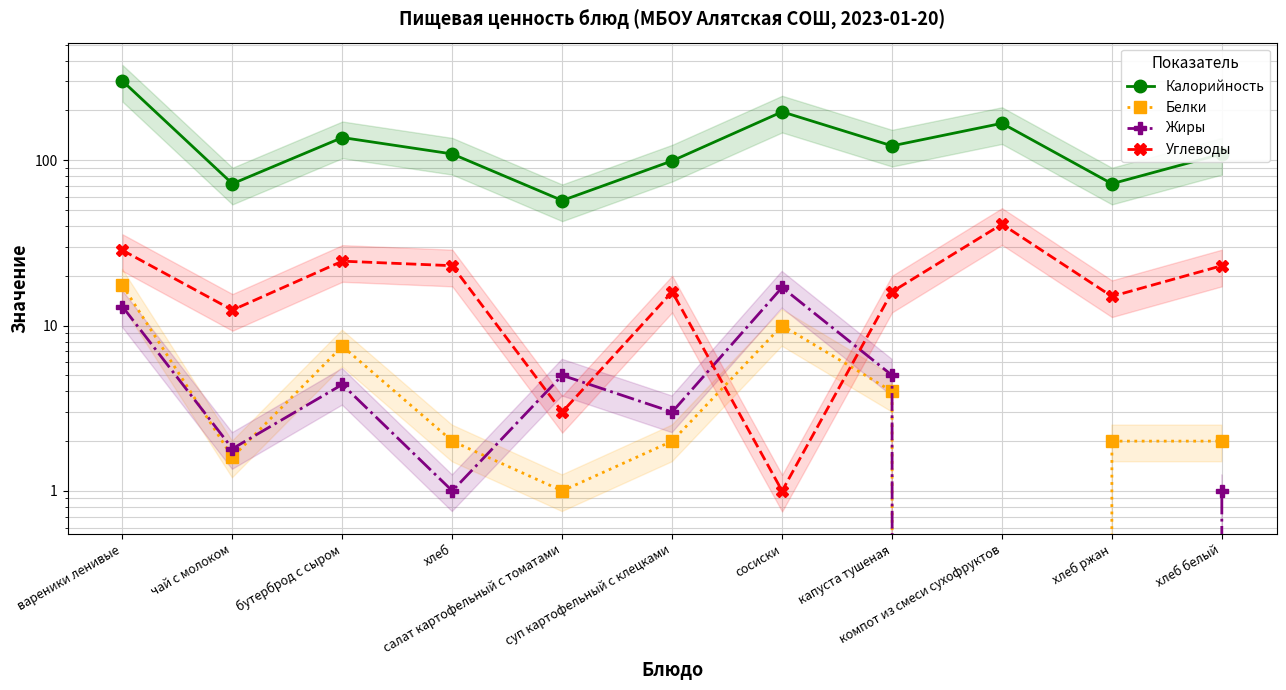

What is the greatest value displayed?

301.0